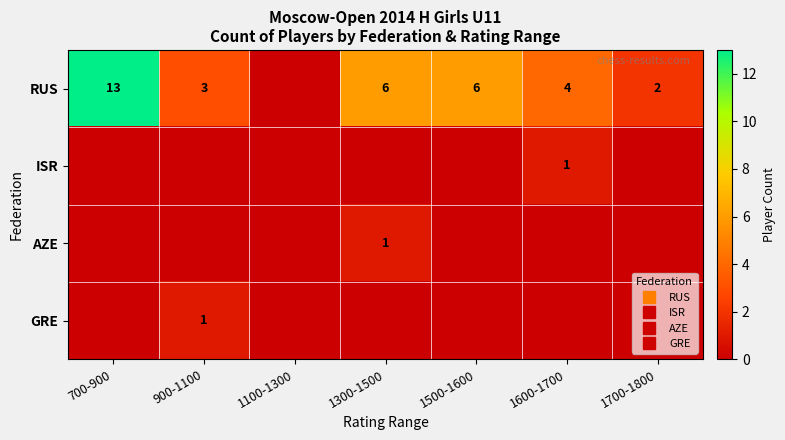

The ISR series shows 1 at 1300-1500. True or false?

False